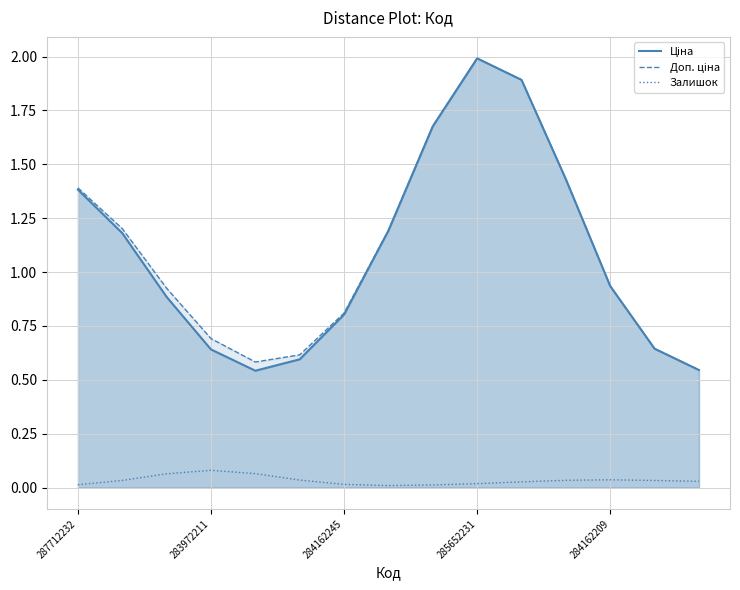

At which category is the sum across all series the highest?

285652231